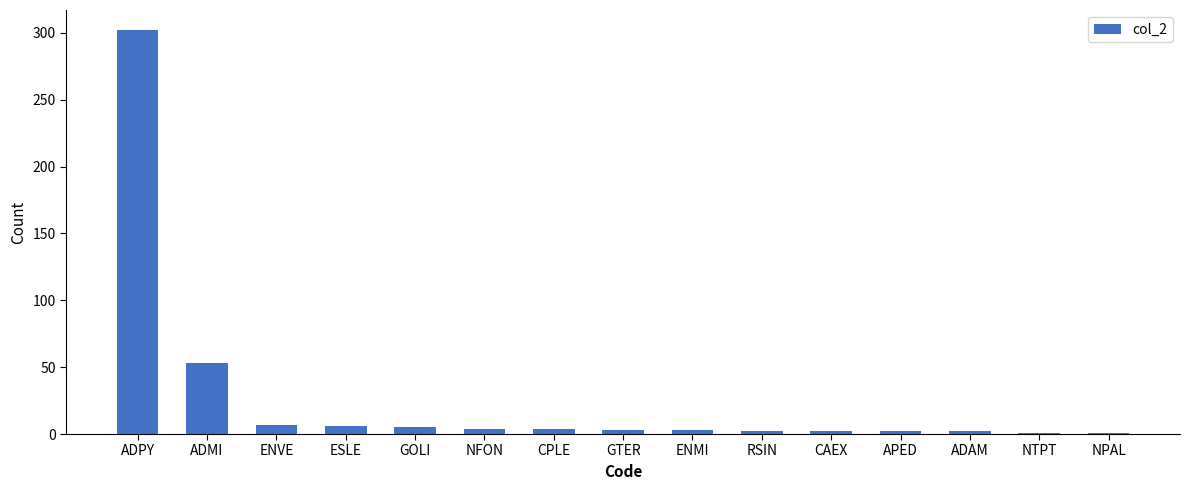

What is the sum of the values at ADPY and ENVE?

309